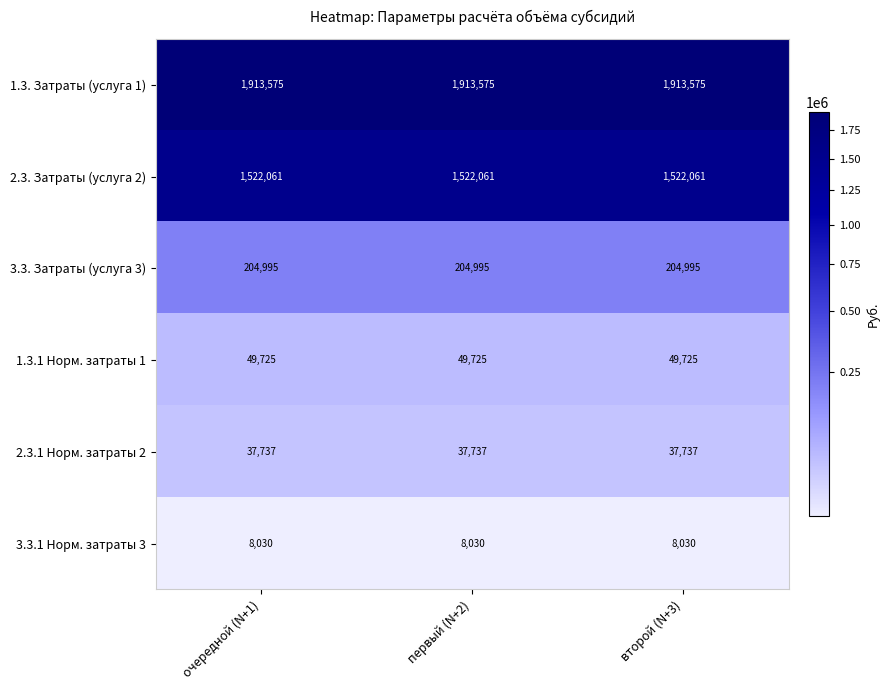

What is the spread (max minus min) of values at второй (N+3)?

1905545